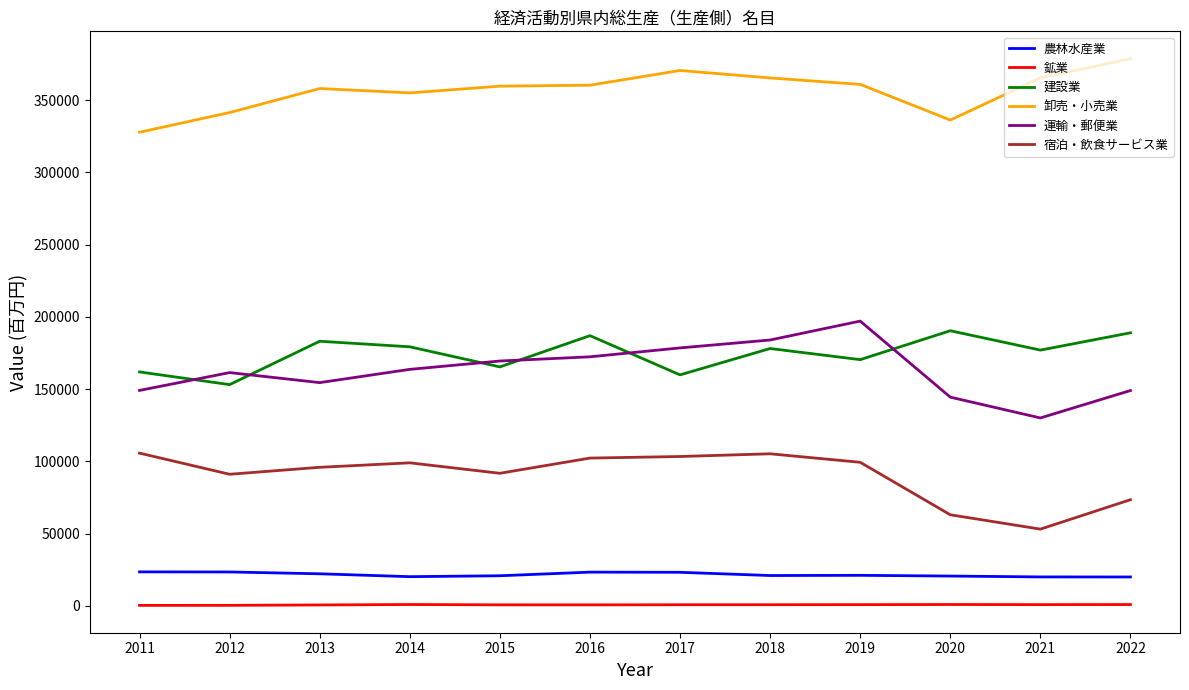

Is the value of 農林水産業 at 2015 greater than the value of 建設業 at 2013?

No